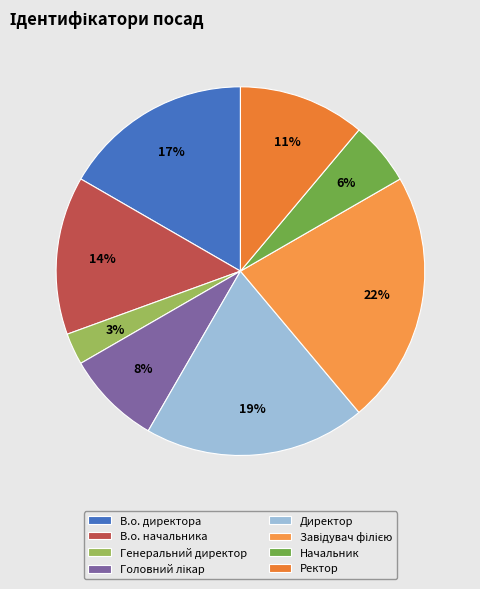

Is there a majority slice in this chart?

No